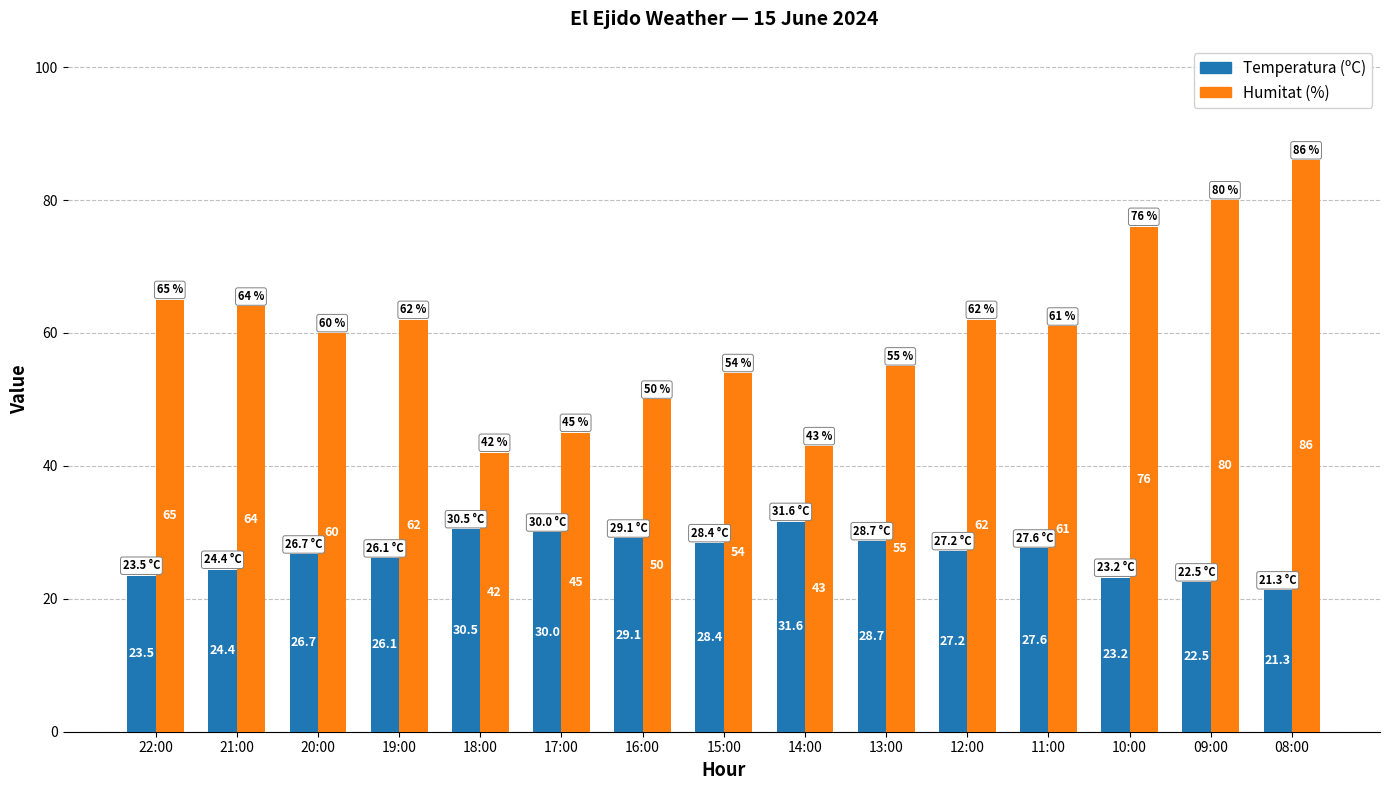

At which category is the sum across all series the highest?

08:00